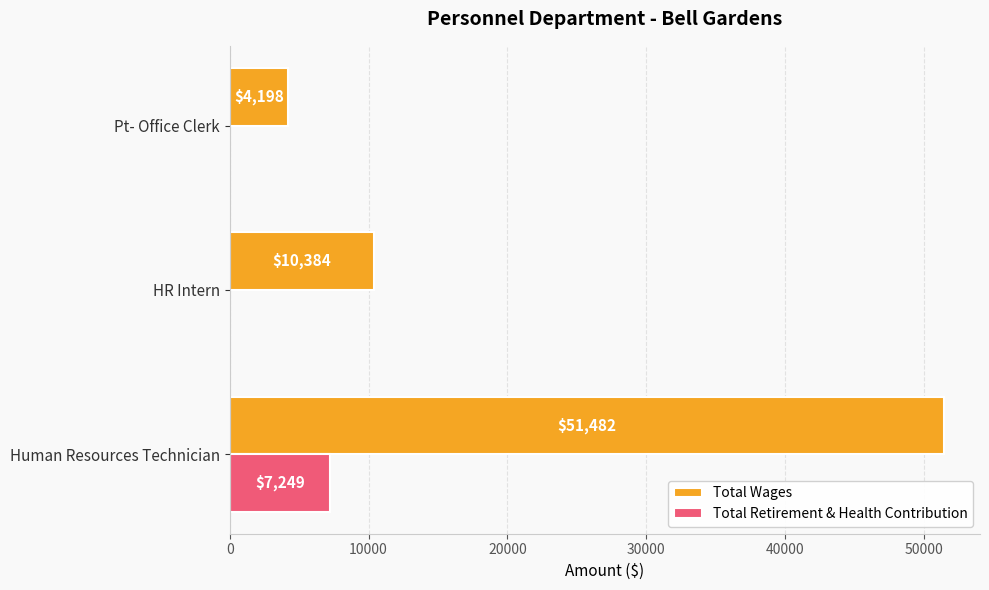

What is the average value of the Total Wages series?

22021